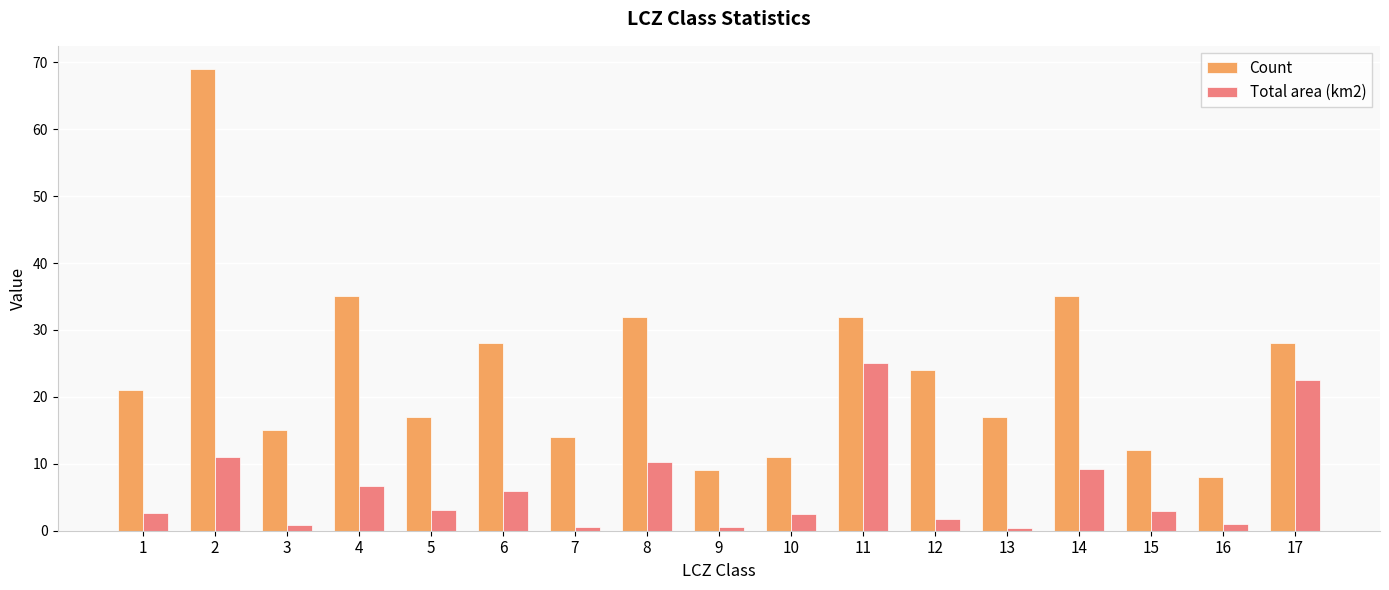

What is the difference between the maximum and second lowest values in the Total area (km2) series?

24.5